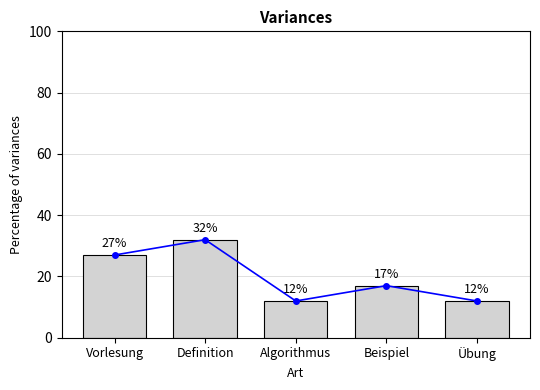

How many data points does each series have?

5